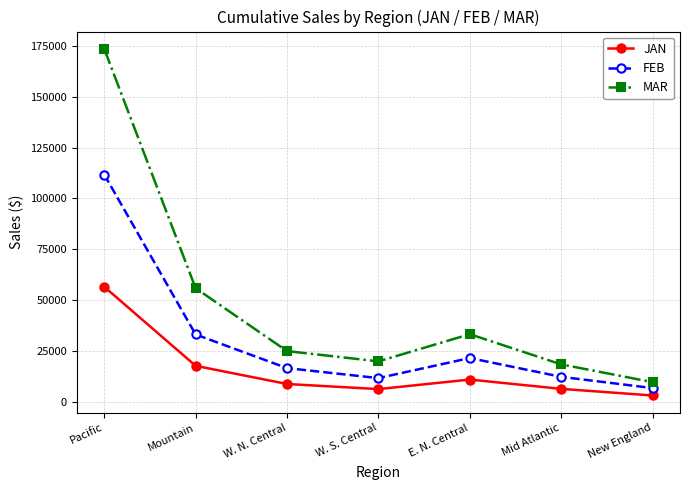

Between W. S. Central and New England, which series saw the biggest shift?

MAR